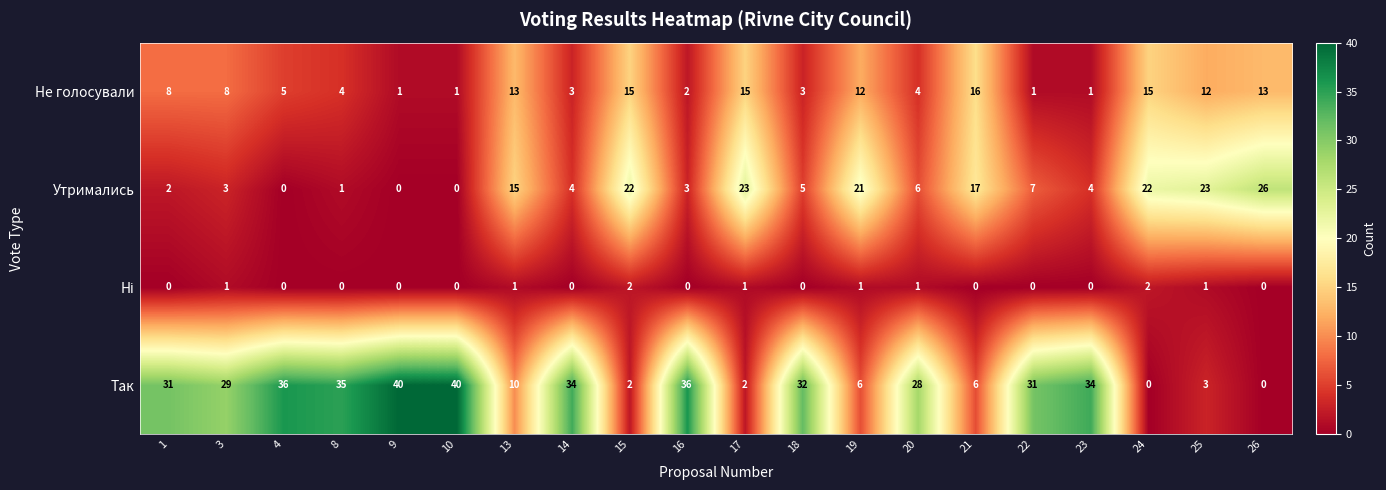

At how many categories does at least one series exceed 13?

20